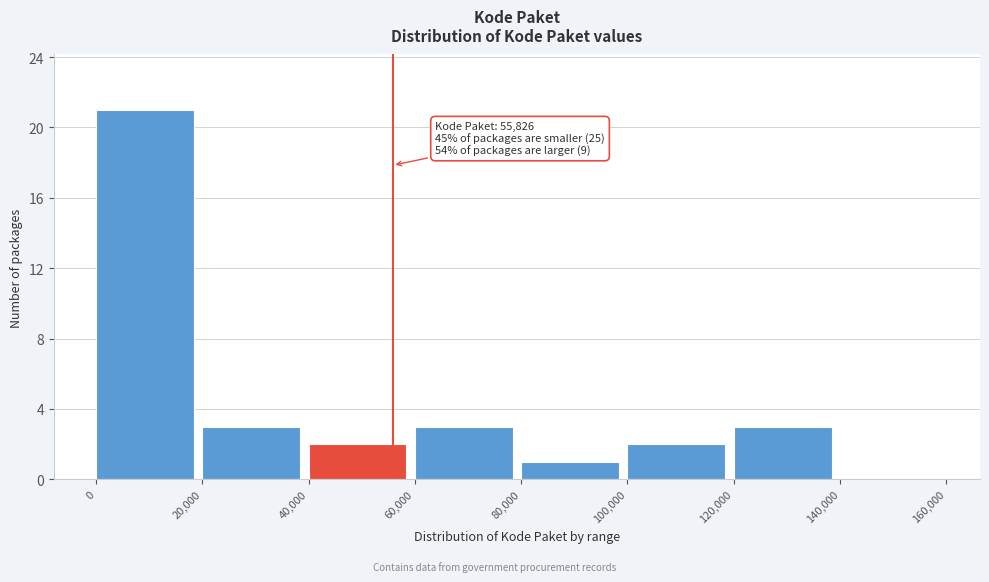

Which range on the x-axis has the tallest bar?

0 to 20,000